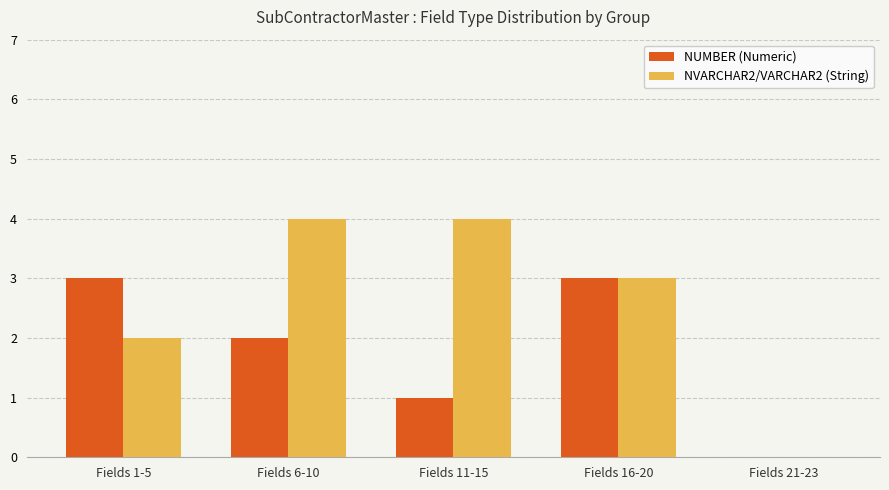

Where is NUMBER (Numeric) nearest to the value 1?

Fields 11-15